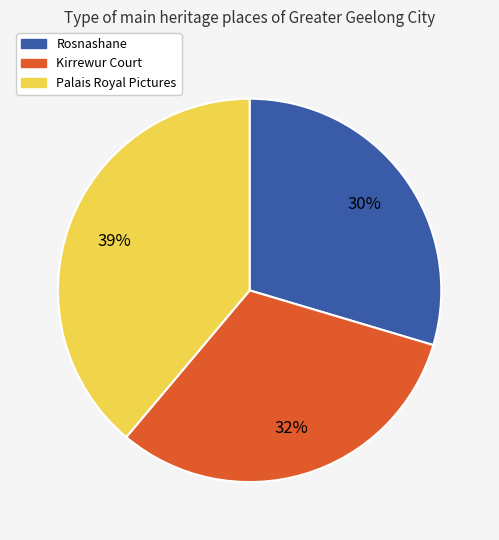

Is there any slice that represents more than half of the pie?

No